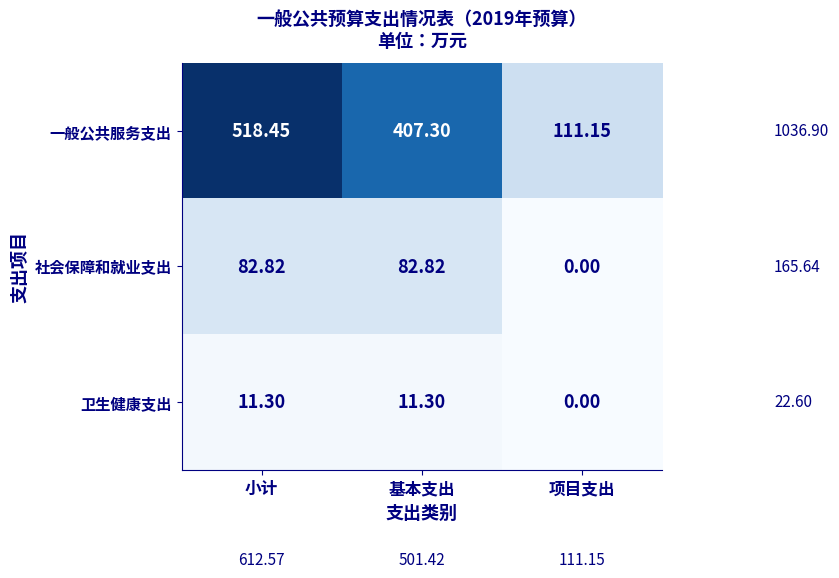

Where is 卫生健康支出 nearest to the value 5?

项目支出